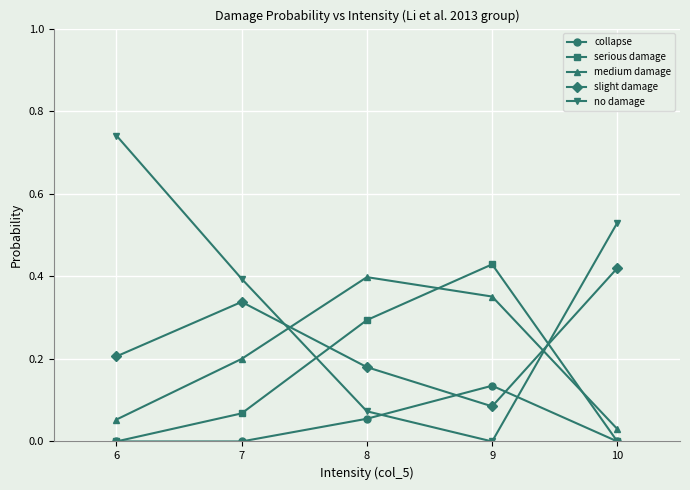

Is the value of medium damage at 8 greater than the value of slight damage at 6?

Yes